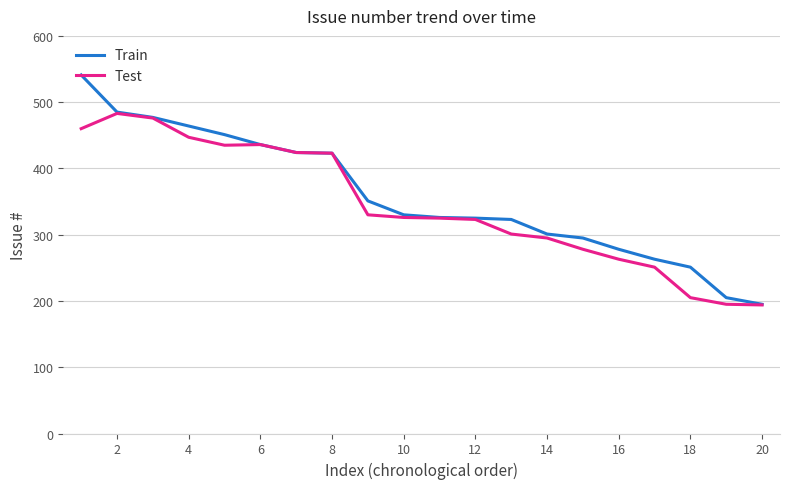

Rank the series by their maximum value, from highest to lowest.

Train, Test